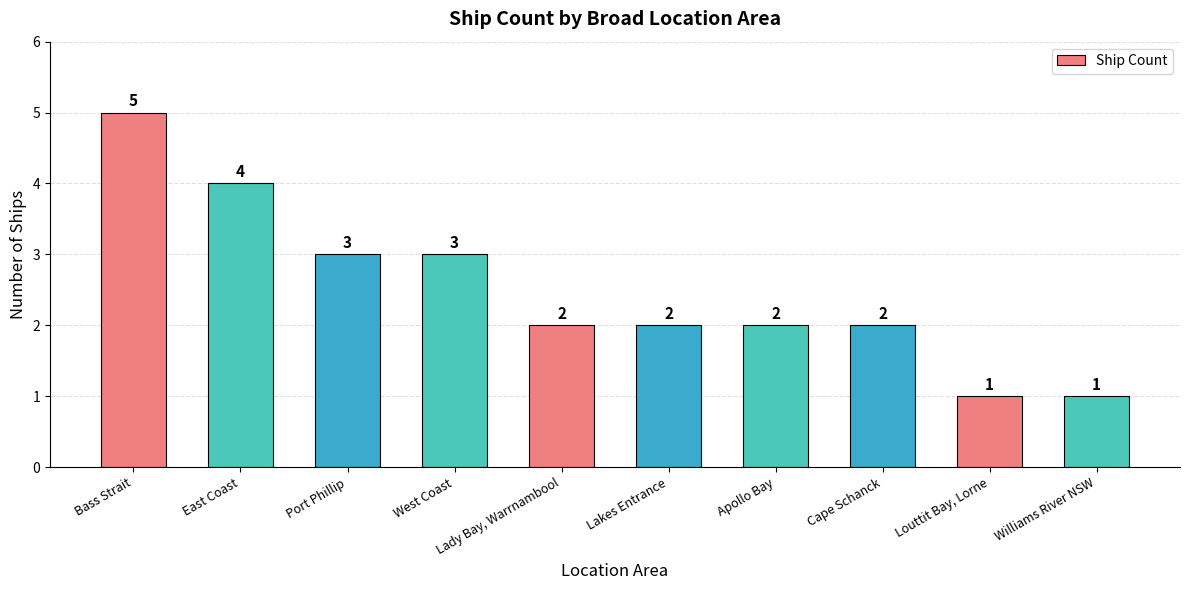

What is the difference between the second highest and second lowest values?

3